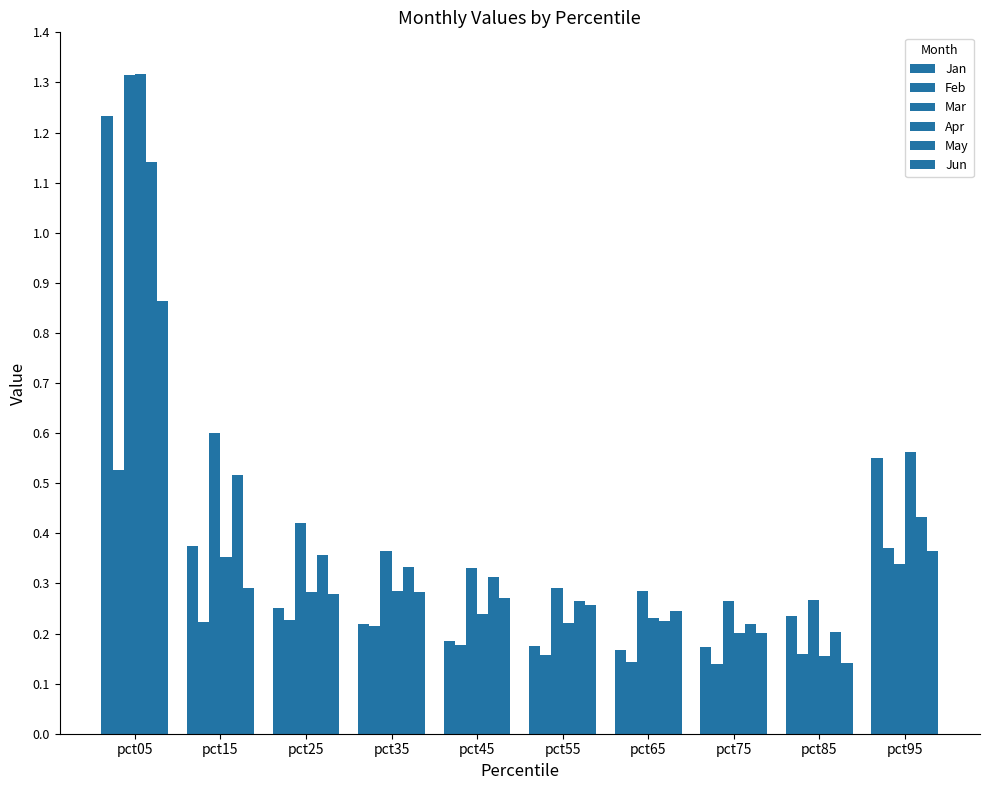

Reading right to left, transcribe all the data shown in this chart.

Jan: 0.5	0.2	0.2	0.2	0.2	0.2	0.2	0.3	0.4	1.2
Feb: 0.4	0.2	0.1	0.1	0.2	0.2	0.2	0.2	0.2	0.5
Mar: 0.3	0.3	0.3	0.3	0.3	0.3	0.4	0.4	0.6	1.3
Apr: 0.6	0.2	0.2	0.2	0.2	0.2	0.3	0.3	0.4	1.3
May: 0.4	0.2	0.2	0.2	0.3	0.3	0.3	0.4	0.5	1.1
Jun: 0.4	0.1	0.2	0.2	0.3	0.3	0.3	0.3	0.3	0.9